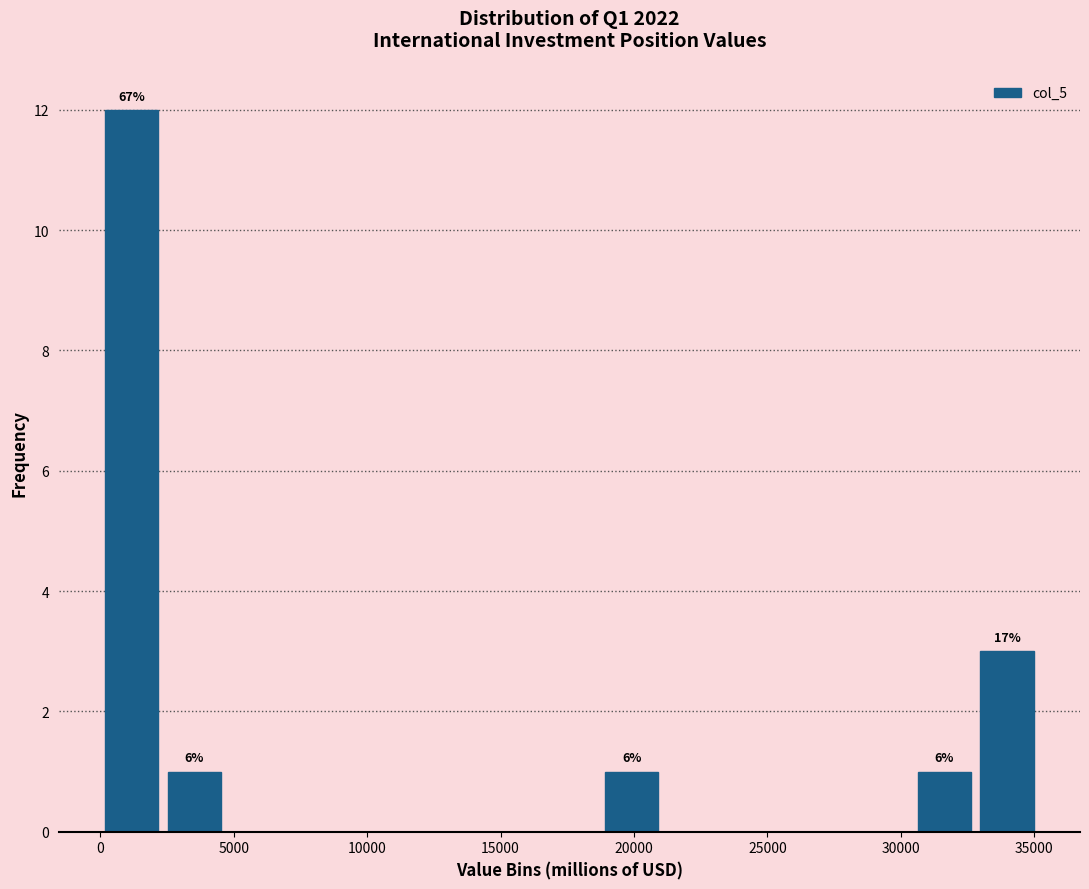

Over which range of the x-axis is the bar tallest?

0 to 2500